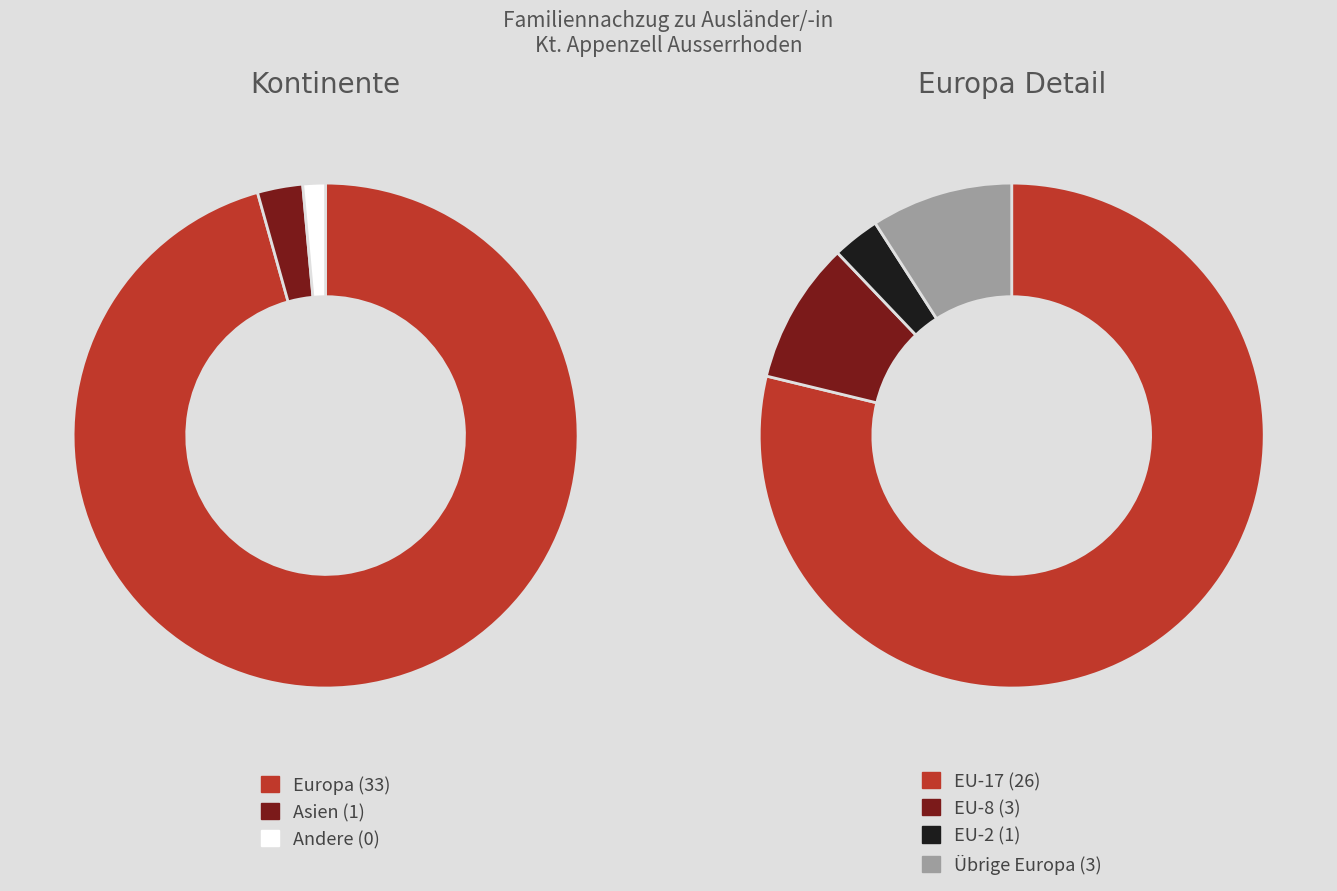

Is it true that Amerika is 1% of the pie?

False